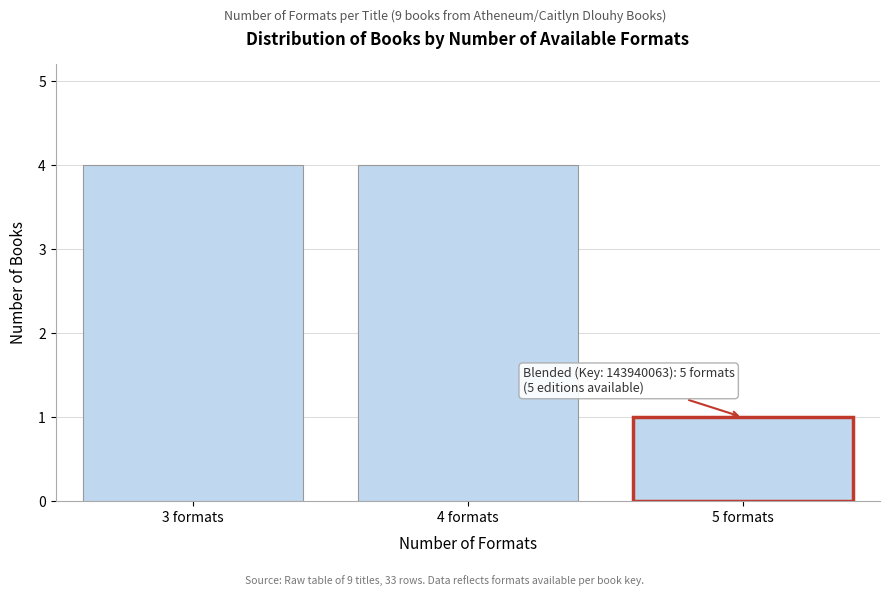

Reading right to left, list all the values displayed in this chart.

5 formats=1	4 formats=4	3 formats=4